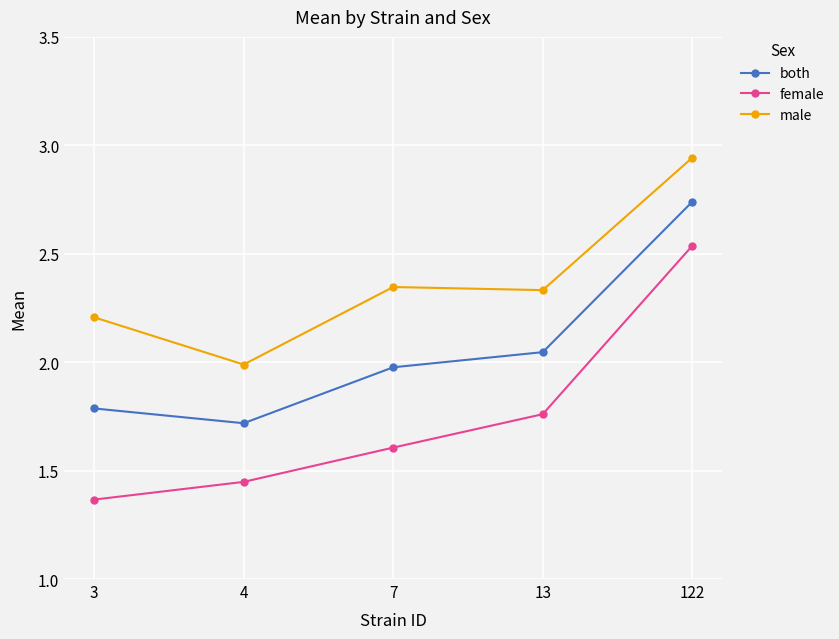

In male, how many points are lower than both neighbors (excluding endpoints)?

2